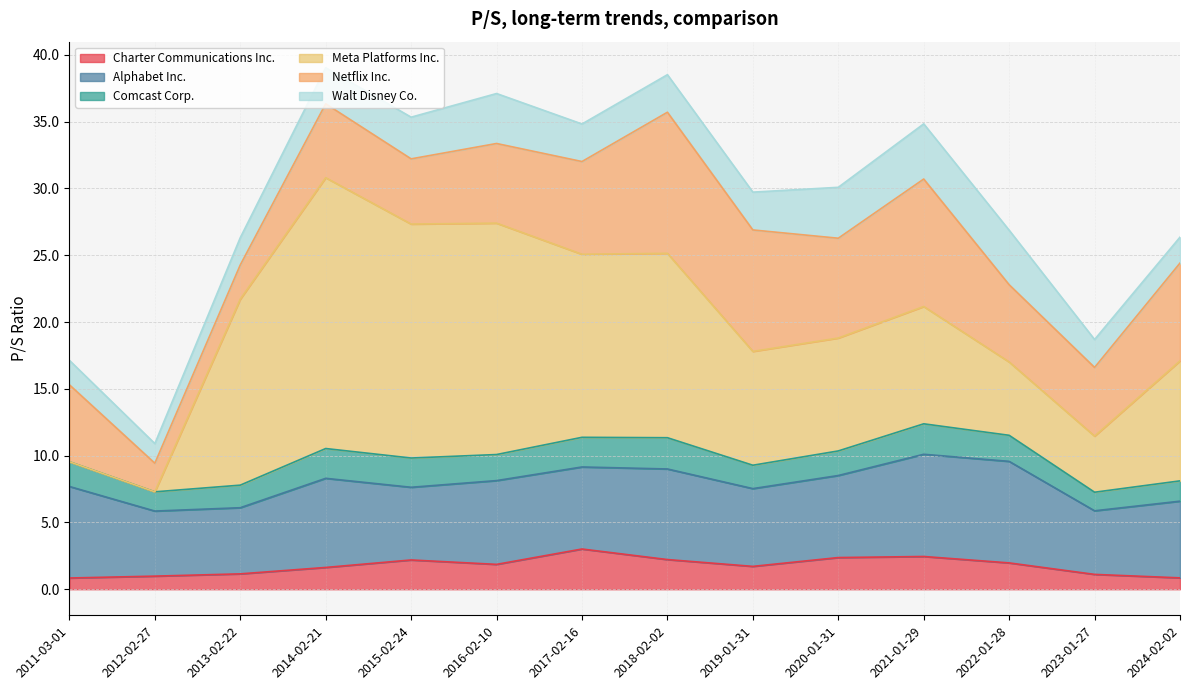

How many positive values does the Meta Platforms Inc. series have?

12